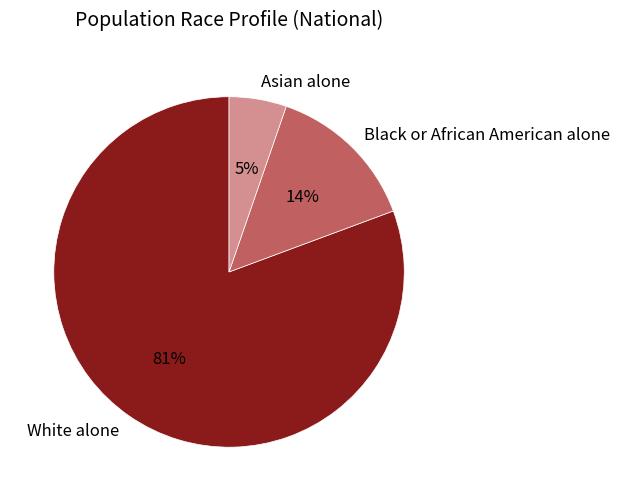

How many slices are in this pie chart?

3